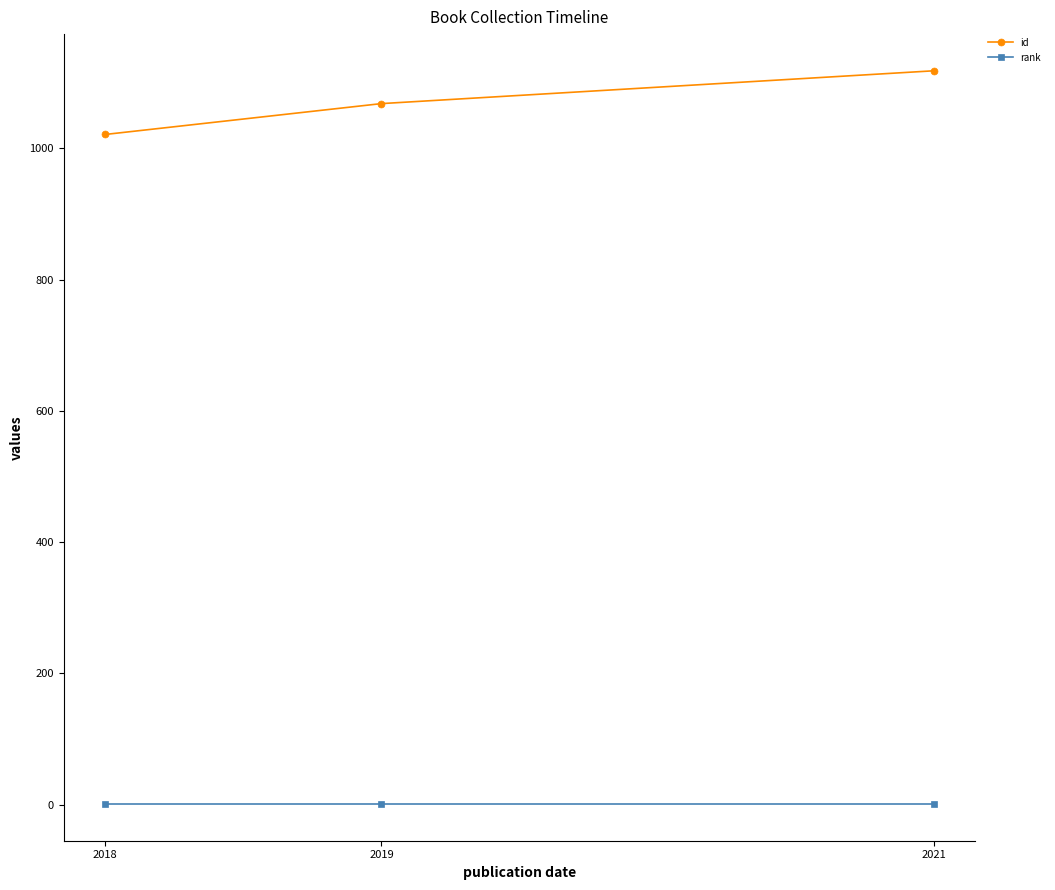

Which label corresponds to the largest value in the chart?

2021